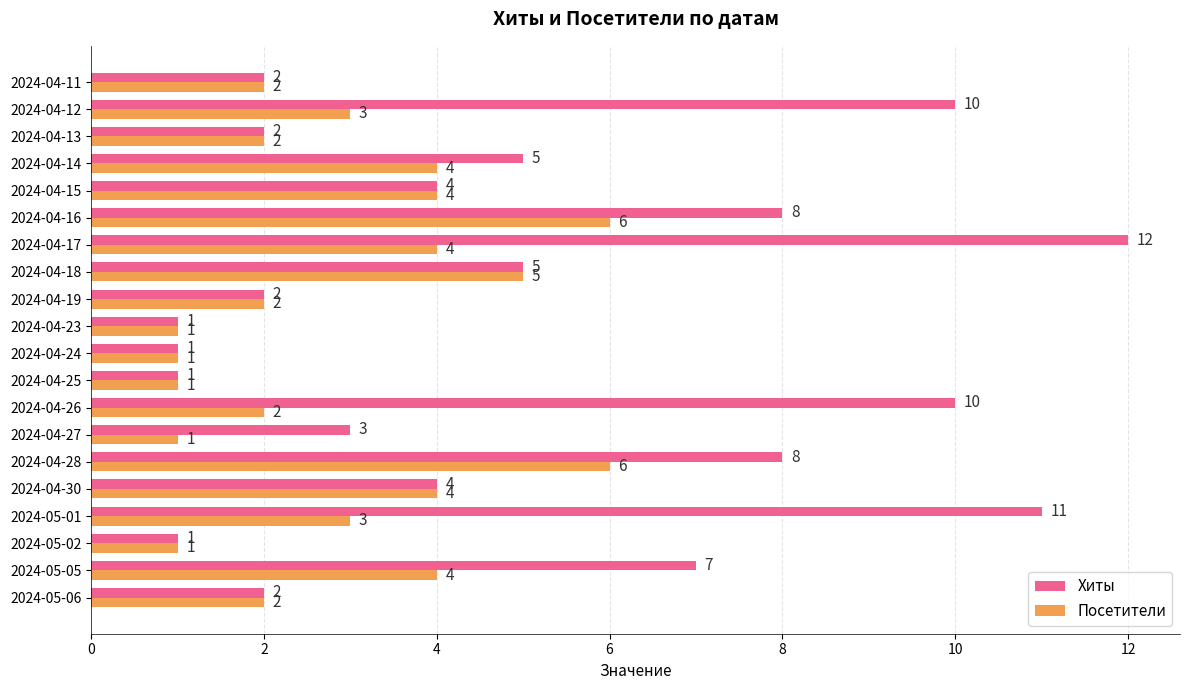

Rank the series by their maximum value, from highest to lowest.

Хиты, Посетители